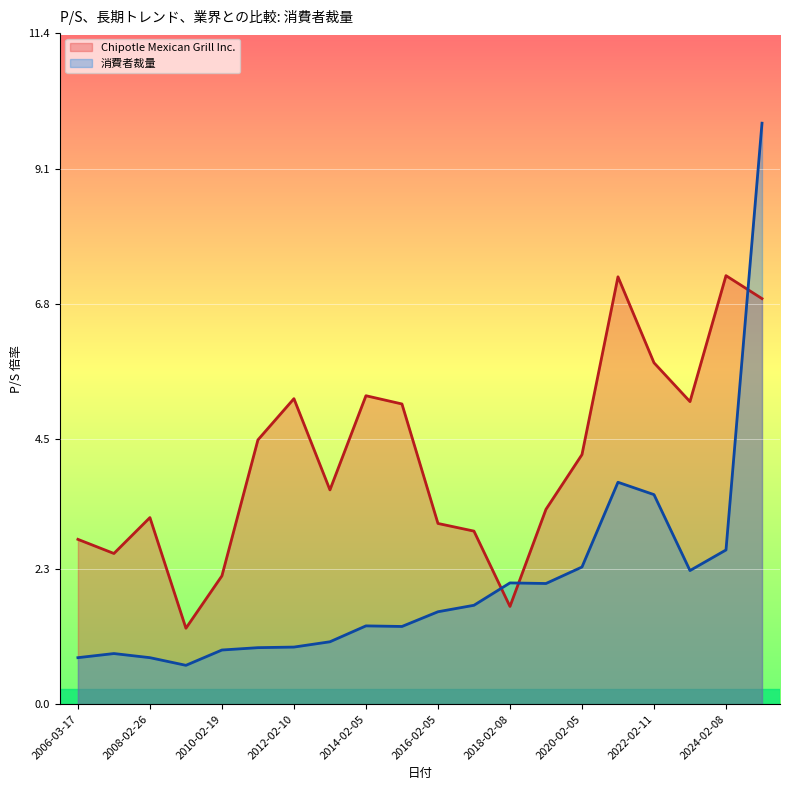

Which series ends up on top after the final intersection of Chipotle Mexican Grill Inc. and 消費者裁量?

消費者裁量